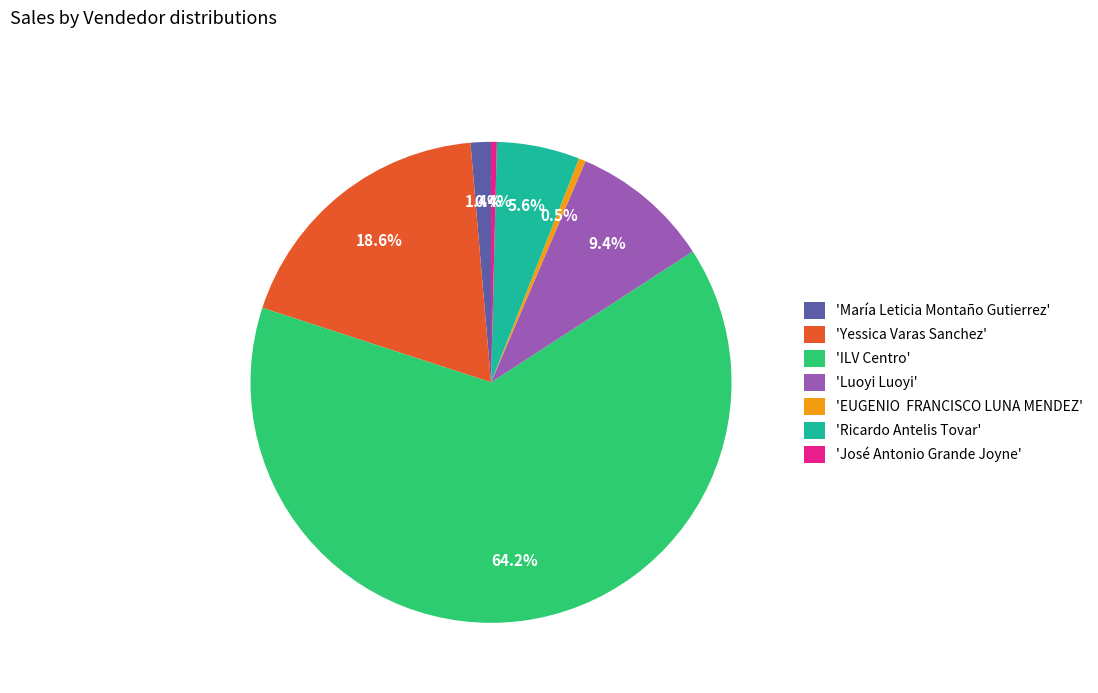

Is there a majority slice in this chart?

Yes